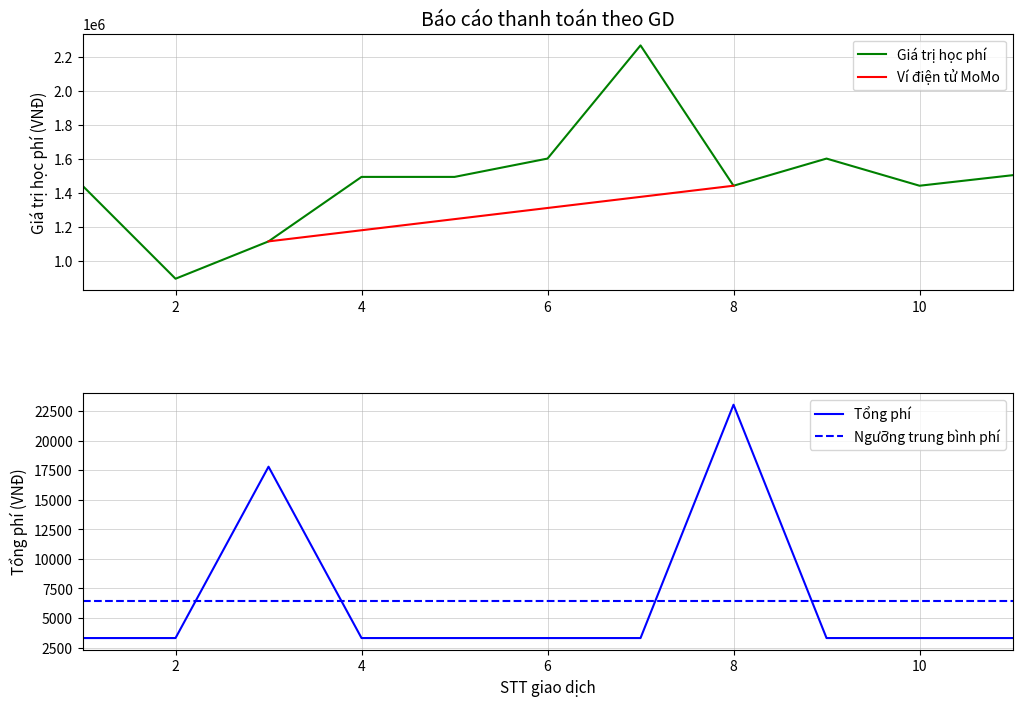

What is the value of the Tổng phí point at the 4th from the left?

3300